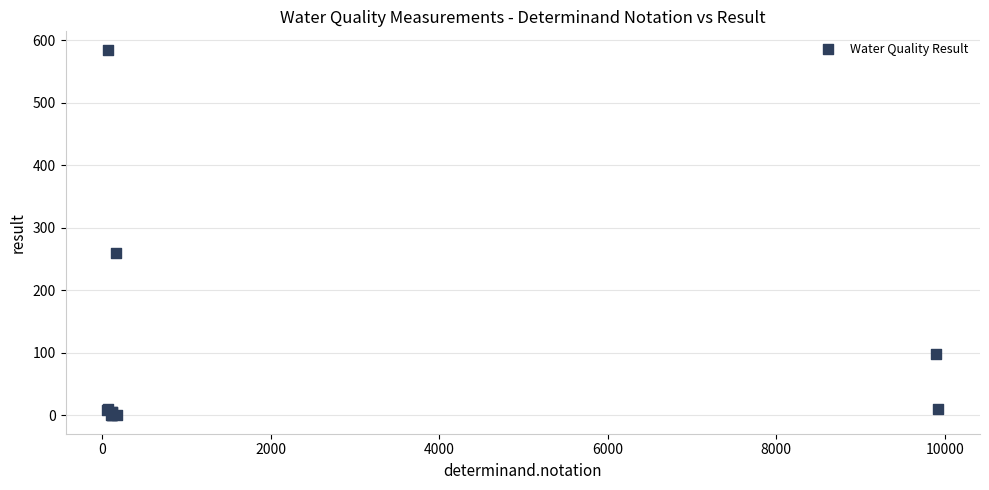

What Y value in the scatter plot is closest to 292?

260.0